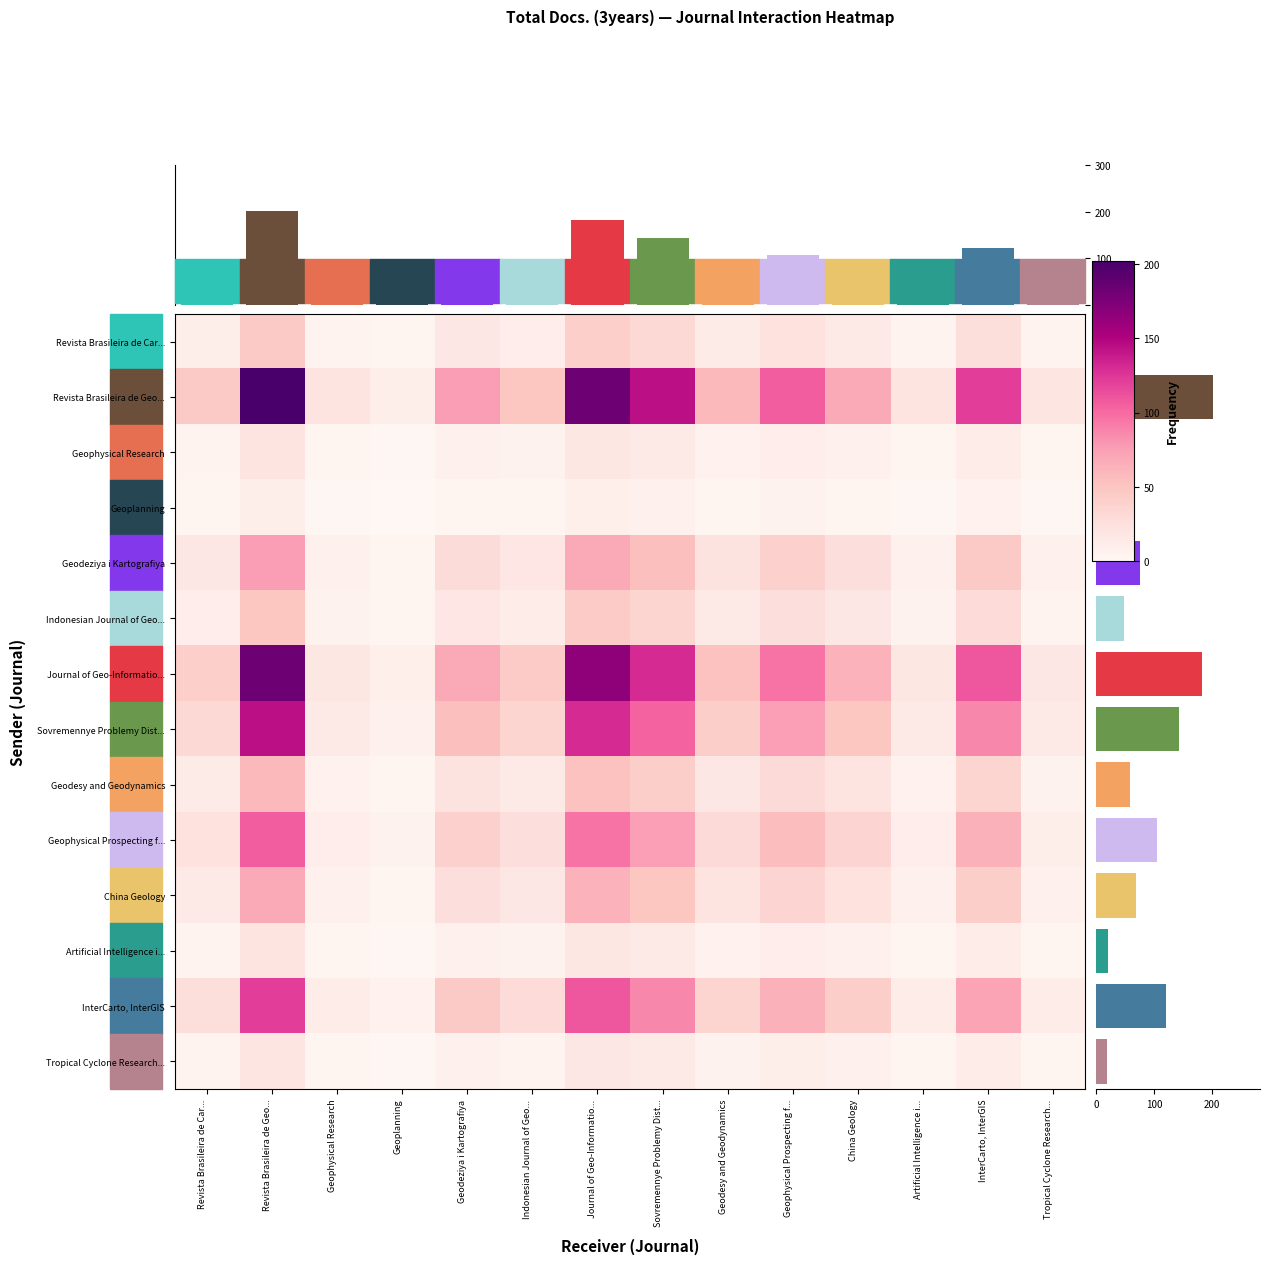

Reading left to right, transcribe all the data shown in this chart.

Revista Brasileira de Car...: Revista Brasileira de Car...=10.0	Revista Brasileira de Geo...=45.0	Geophysical Research=4.5	Geoplanning=2.2	Geodeziya i Kartografiya=16.9	Indonesian Journal of Geo...=10.9	Journal of Geo-Informatio...=40.8	Sovremennye Problemy Dist...=32.1	Geodesy and Geodynamics=12.9	Geophysical Prospecting f...=23.6	China Geology=15.4	Artificial Intelligence i...=4.5	InterCarto, InterGIS=27.0	Tropical Cyclone Research...=4.2
Revista Brasileira de Geo...: Revista Brasileira de Car...=45.0	Revista Brasileira de Geo...=202.0	Geophysical Research=20.0	Geoplanning=10.0	Geodeziya i Kartografiya=76.0	Indonesian Journal of Geo...=49.0	Journal of Geo-Informatio...=183.0	Sovremennye Problemy Dist...=144.0	Geodesy and Geodynamics=58.0	Geophysical Prospecting f...=106.0	China Geology=69.0	Artificial Intelligence i...=20.0	InterCarto, InterGIS=121.0	Tropical Cyclone Research...=19.0
Geophysical Research: Revista Brasileira de Car...=4.5	Revista Brasileira de Geo...=20.0	Geophysical Research=2.0	Geoplanning=1.0	Geodeziya i Kartografiya=7.5	Indonesian Journal of Geo...=4.9	Journal of Geo-Informatio...=18.1	Sovremennye Problemy Dist...=14.3	Geodesy and Geodynamics=5.7	Geophysical Prospecting f...=10.5	China Geology=6.8	Artificial Intelligence i...=2.0	InterCarto, InterGIS=12.0	Tropical Cyclone Research...=1.9
Geoplanning: Revista Brasileira de Car...=2.2	Revista Brasileira de Geo...=10.0	Geophysical Research=1.0	Geoplanning=0.5	Geodeziya i Kartografiya=3.8	Indonesian Journal of Geo...=2.4	Journal of Geo-Informatio...=9.1	Sovremennye Problemy Dist...=7.1	Geodesy and Geodynamics=2.9	Geophysical Prospecting f...=5.2	China Geology=3.4	Artificial Intelligence i...=1.0	InterCarto, InterGIS=6.0	Tropical Cyclone Research...=0.9
Geodeziya i Kartografiya: Revista Brasileira de Car...=16.9	Revista Brasileira de Geo...=76.0	Geophysical Research=7.5	Geoplanning=3.8	Geodeziya i Kartografiya=28.6	Indonesian Journal of Geo...=18.4	Journal of Geo-Informatio...=68.9	Sovremennye Problemy Dist...=54.2	Geodesy and Geodynamics=21.8	Geophysical Prospecting f...=39.9	China Geology=26.0	Artificial Intelligence i...=7.5	InterCarto, InterGIS=45.5	Tropical Cyclone Research...=7.1
Indonesian Journal of Geo...: Revista Brasileira de Car...=10.9	Revista Brasileira de Geo...=49.0	Geophysical Research=4.9	Geoplanning=2.4	Geodeziya i Kartografiya=18.4	Indonesian Journal of Geo...=11.9	Journal of Geo-Informatio...=44.4	Sovremennye Problemy Dist...=34.9	Geodesy and Geodynamics=14.1	Geophysical Prospecting f...=25.7	China Geology=16.7	Artificial Intelligence i...=4.9	InterCarto, InterGIS=29.4	Tropical Cyclone Research...=4.6
Journal of Geo-Informatio...: Revista Brasileira de Car...=40.8	Revista Brasileira de Geo...=183.0	Geophysical Research=18.1	Geoplanning=9.1	Geodeziya i Kartografiya=68.9	Indonesian Journal of Geo...=44.4	Journal of Geo-Informatio...=165.8	Sovremennye Problemy Dist...=130.5	Geodesy and Geodynamics=52.5	Geophysical Prospecting f...=96.0	China Geology=62.5	Artificial Intelligence i...=18.1	InterCarto, InterGIS=109.6	Tropical Cyclone Research...=17.2
Sovremennye Problemy Dist...: Revista Brasileira de Car...=32.1	Revista Brasileira de Geo...=144.0	Geophysical Research=14.3	Geoplanning=7.1	Geodeziya i Kartografiya=54.2	Indonesian Journal of Geo...=34.9	Journal of Geo-Informatio...=130.5	Sovremennye Problemy Dist...=102.7	Geodesy and Geodynamics=41.3	Geophysical Prospecting f...=75.6	China Geology=49.2	Artificial Intelligence i...=14.3	InterCarto, InterGIS=86.3	Tropical Cyclone Research...=13.5
Geodesy and Geodynamics: Revista Brasileira de Car...=12.9	Revista Brasileira de Geo...=58.0	Geophysical Research=5.7	Geoplanning=2.9	Geodeziya i Kartografiya=21.8	Indonesian Journal of Geo...=14.1	Journal of Geo-Informatio...=52.5	Sovremennye Problemy Dist...=41.3	Geodesy and Geodynamics=16.7	Geophysical Prospecting f...=30.4	China Geology=19.8	Artificial Intelligence i...=5.7	InterCarto, InterGIS=34.7	Tropical Cyclone Research...=5.5
Geophysical Prospecting f...: Revista Brasileira de Car...=23.6	Revista Brasileira de Geo...=106.0	Geophysical Research=10.5	Geoplanning=5.2	Geodeziya i Kartografiya=39.9	Indonesian Journal of Geo...=25.7	Journal of Geo-Informatio...=96.0	Sovremennye Problemy Dist...=75.6	Geodesy and Geodynamics=30.4	Geophysical Prospecting f...=55.6	China Geology=36.2	Artificial Intelligence i...=10.5	InterCarto, InterGIS=63.5	Tropical Cyclone Research...=10.0
China Geology: Revista Brasileira de Car...=15.4	Revista Brasileira de Geo...=69.0	Geophysical Research=6.8	Geoplanning=3.4	Geodeziya i Kartografiya=26.0	Indonesian Journal of Geo...=16.7	Journal of Geo-Informatio...=62.5	Sovremennye Problemy Dist...=49.2	Geodesy and Geodynamics=19.8	Geophysical Prospecting f...=36.2	China Geology=23.6	Artificial Intelligence i...=6.8	InterCarto, InterGIS=41.3	Tropical Cyclone Research...=6.5
Artificial Intelligence i...: Revista Brasileira de Car...=4.5	Revista Brasileira de Geo...=20.0	Geophysical Research=2.0	Geoplanning=1.0	Geodeziya i Kartografiya=7.5	Indonesian Journal of Geo...=4.9	Journal of Geo-Informatio...=18.1	Sovremennye Problemy Dist...=14.3	Geodesy and Geodynamics=5.7	Geophysical Prospecting f...=10.5	China Geology=6.8	Artificial Intelligence i...=2.0	InterCarto, InterGIS=12.0	Tropical Cyclone Research...=1.9
InterCarto, InterGIS: Revista Brasileira de Car...=27.0	Revista Brasileira de Geo...=121.0	Geophysical Research=12.0	Geoplanning=6.0	Geodeziya i Kartografiya=45.5	Indonesian Journal of Geo...=29.4	Journal of Geo-Informatio...=109.6	Sovremennye Problemy Dist...=86.3	Geodesy and Geodynamics=34.7	Geophysical Prospecting f...=63.5	China Geology=41.3	Artificial Intelligence i...=12.0	InterCarto, InterGIS=72.5	Tropical Cyclone Research...=11.4
Tropical Cyclone Research...: Revista Brasileira de Car...=4.2	Revista Brasileira de Geo...=19.0	Geophysical Research=1.9	Geoplanning=0.9	Geodeziya i Kartografiya=7.1	Indonesian Journal of Geo...=4.6	Journal of Geo-Informatio...=17.2	Sovremennye Problemy Dist...=13.5	Geodesy and Geodynamics=5.5	Geophysical Prospecting f...=10.0	China Geology=6.5	Artificial Intelligence i...=1.9	InterCarto, InterGIS=11.4	Tropical Cyclone Research...=1.8